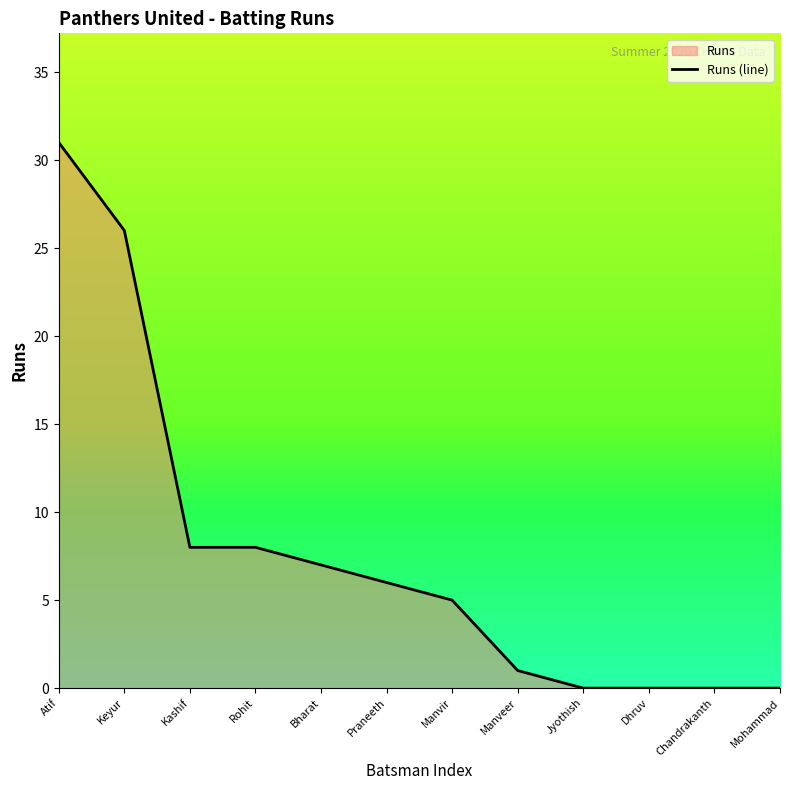

List the labels in order of value, smallest first.

Jyothish, Dhruv, Chandrakanth, Mohammad, Manveer, Manvir, Praneeth, Bharat, Kashif, Rohit, Keyur, Atif